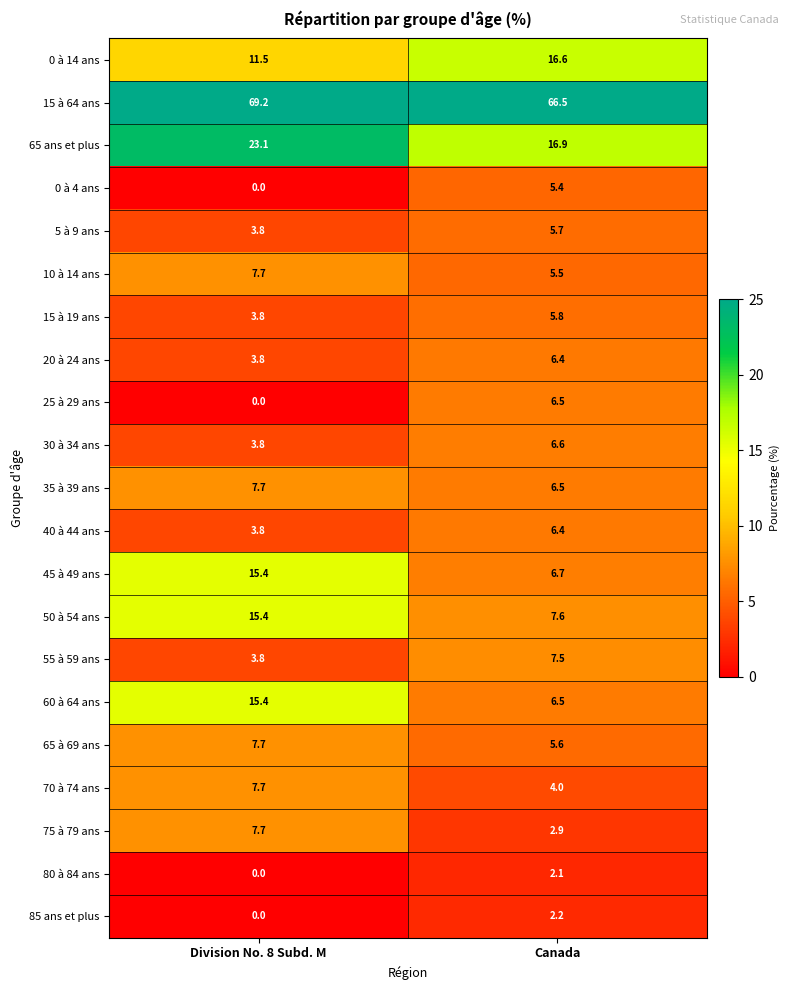

At which label is 40 à 44 ans closest to 5?

Division No. 8 Subd. M